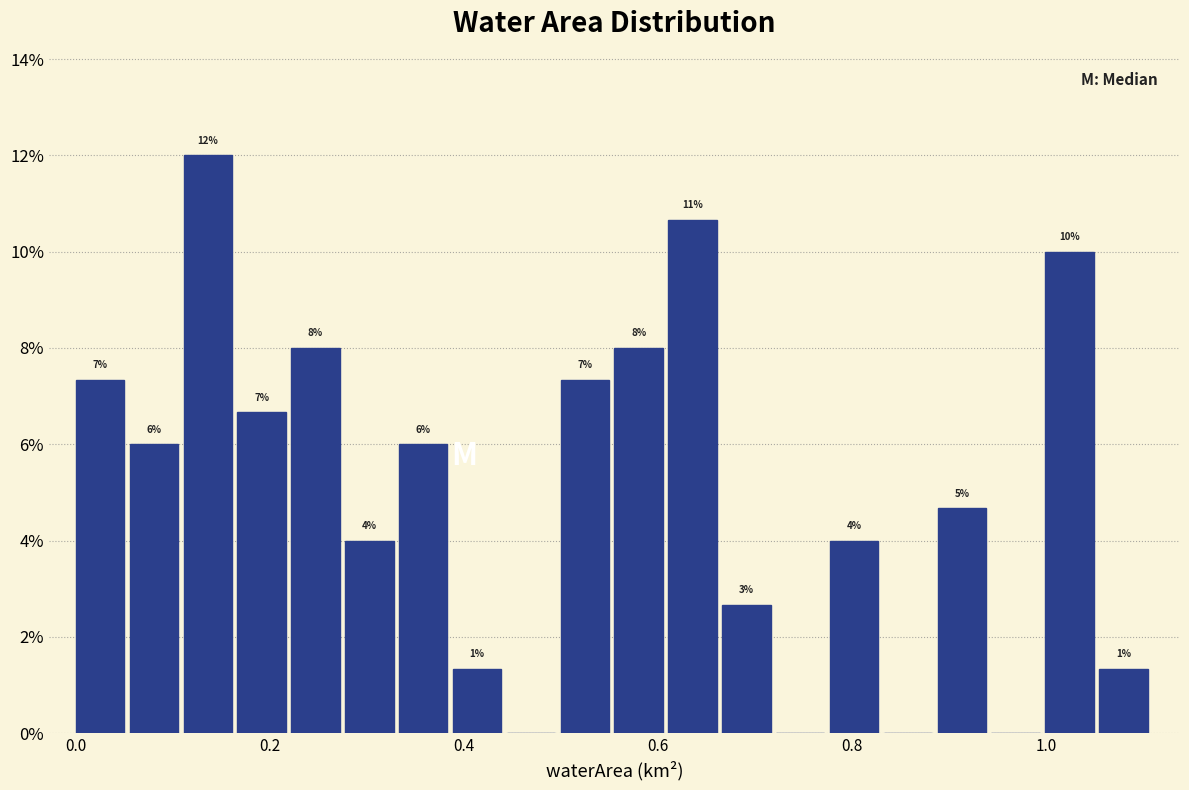

Around what value on the x-axis is the tallest bar? Give the approximate position of its centre, as read against the axis.

0.14